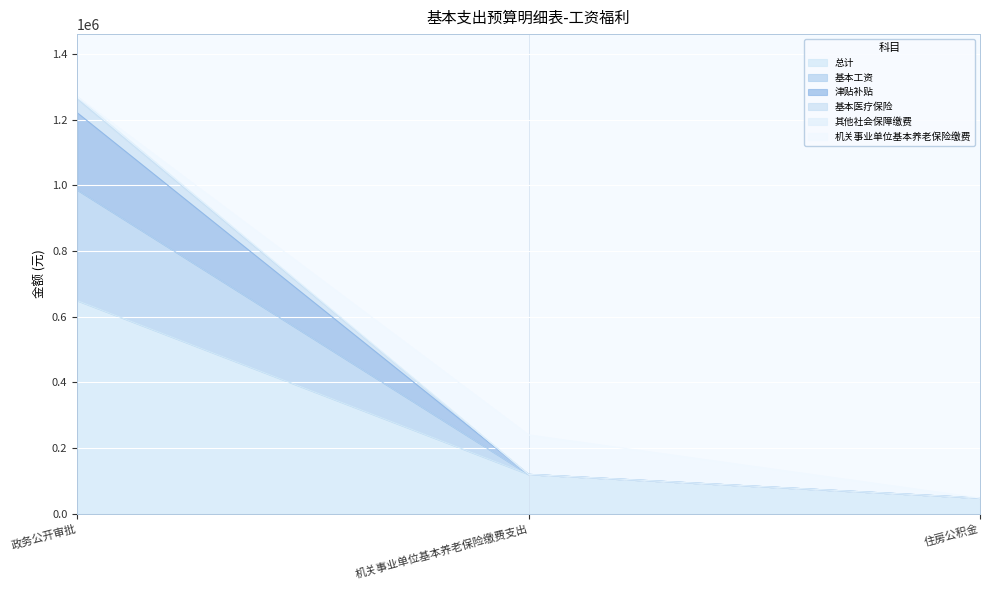

What is the label of the 2nd point from the left?

机关事业单位基本养老保险缴费支出